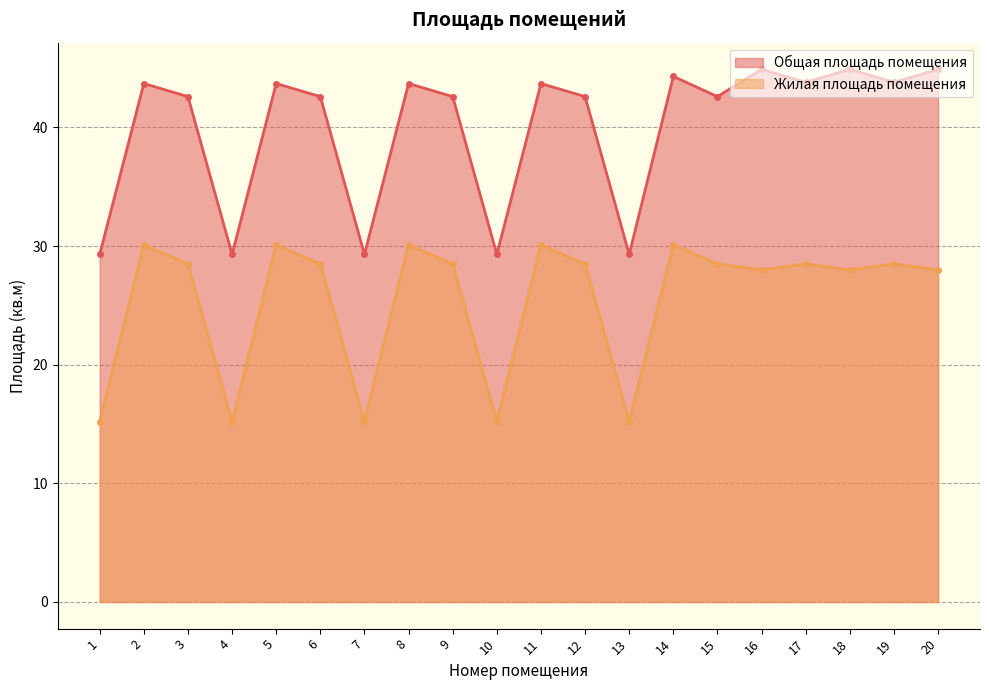

What is the highest value of the Жилая площадь помещения series?

30.1